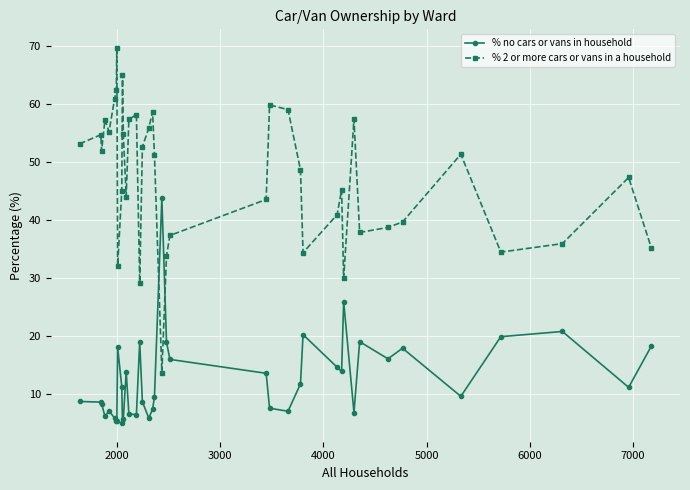

True or false: % 2 or more cars or vans in a household and % no cars or vans in household cross at least once.

True